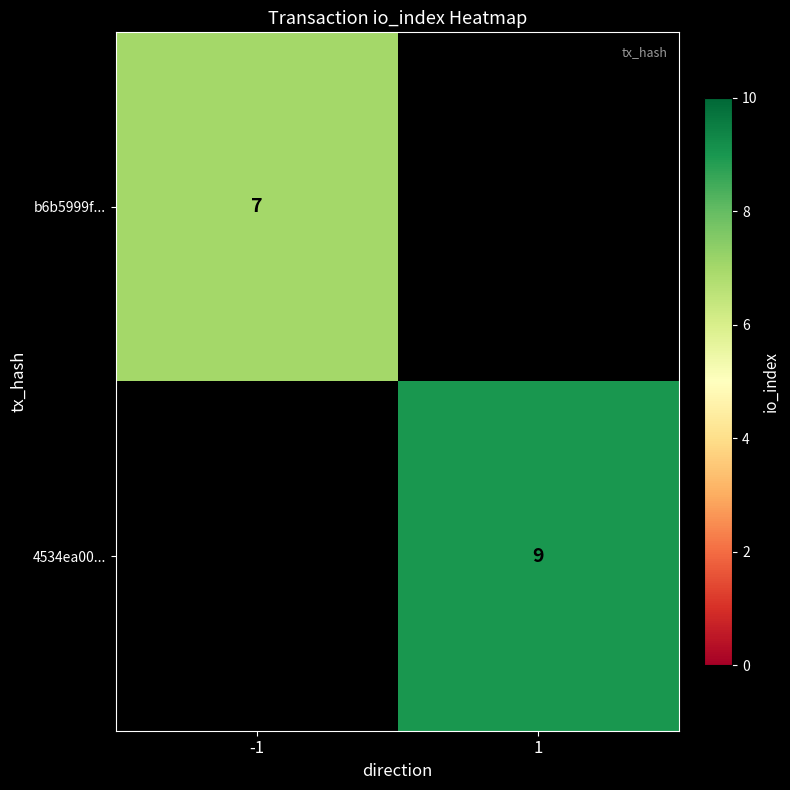

The 4534ea00... series shows 9 at 1. True or false?

True